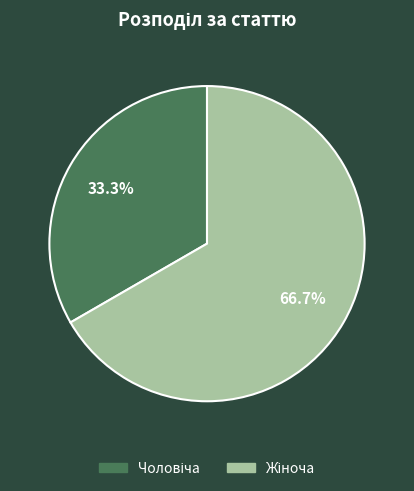

Is there any slice that represents more than half of the pie?

Yes